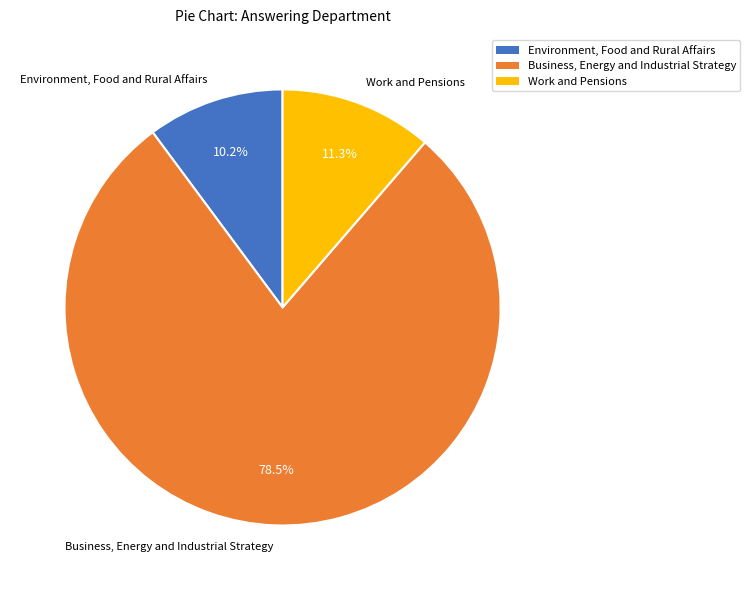

Is there any slice that represents more than half of the pie?

Yes